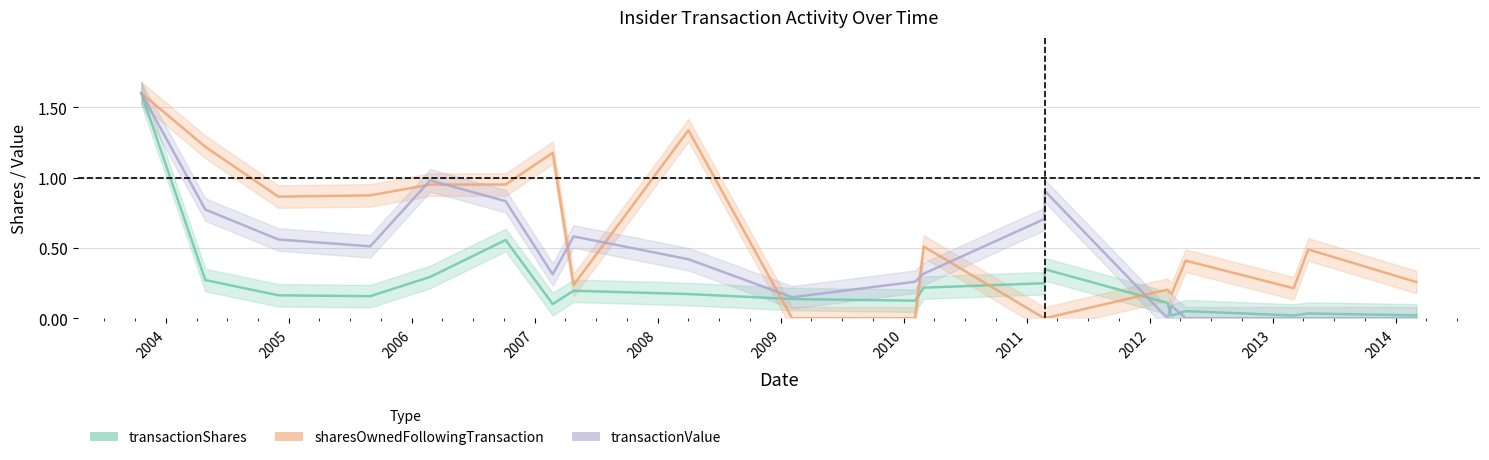

How many interior local peaks does the sharesOwnedFollowingTransaction series have?

6